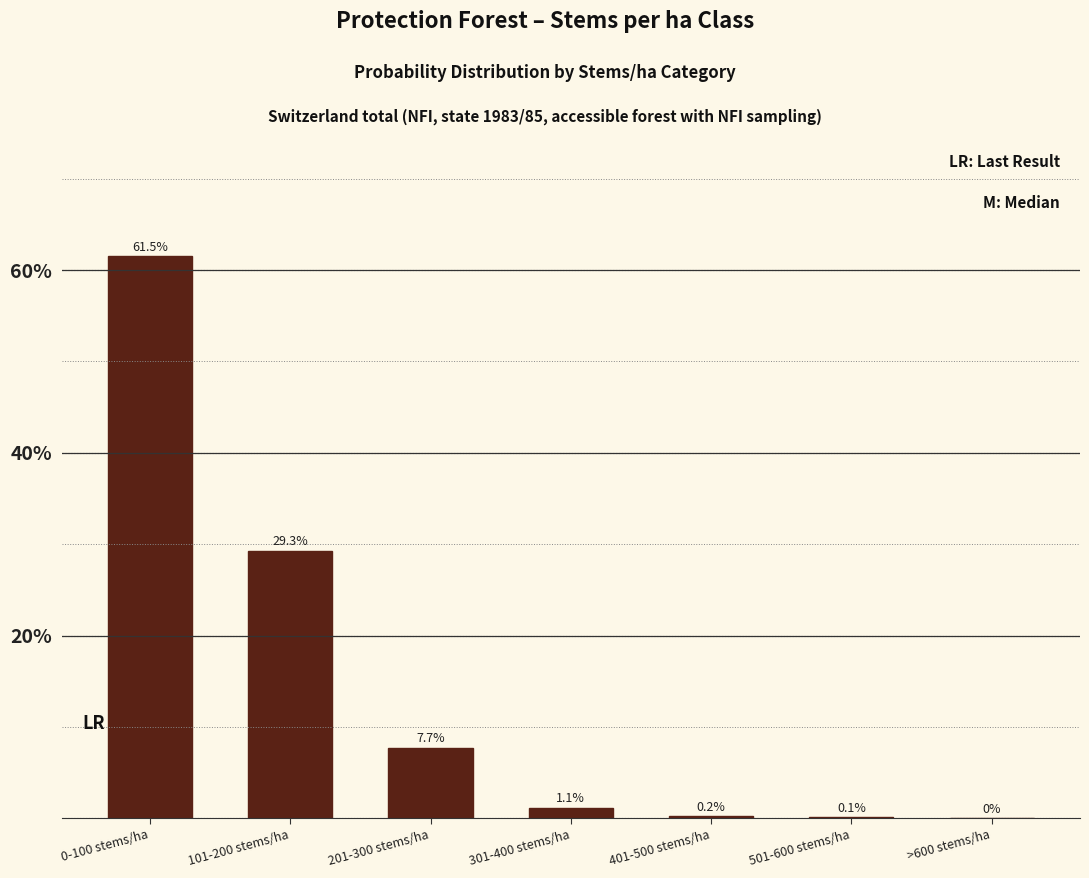

Reading left to right, list all the values displayed in this chart.

0-100 stems/ha=61.5	101-200 stems/ha=29.3	201-300 stems/ha=7.7	301-400 stems/ha=1.1	401-500 stems/ha=0.2	501-600 stems/ha=0.1	>600 stems/ha=0.0